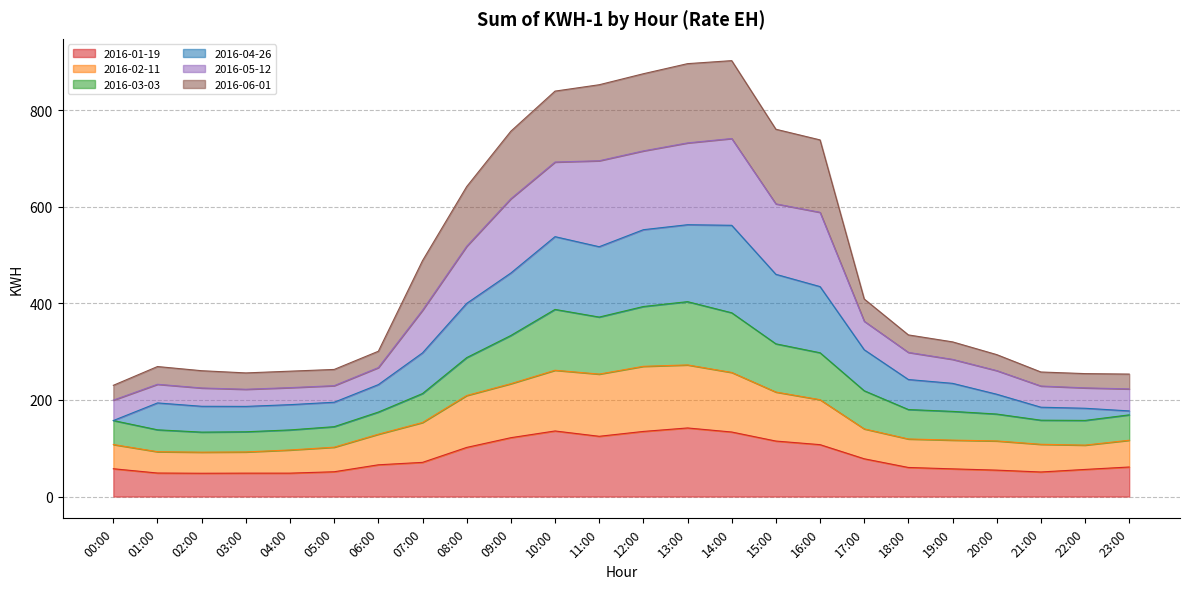

What is the total value across all series at 17:00?

409.2